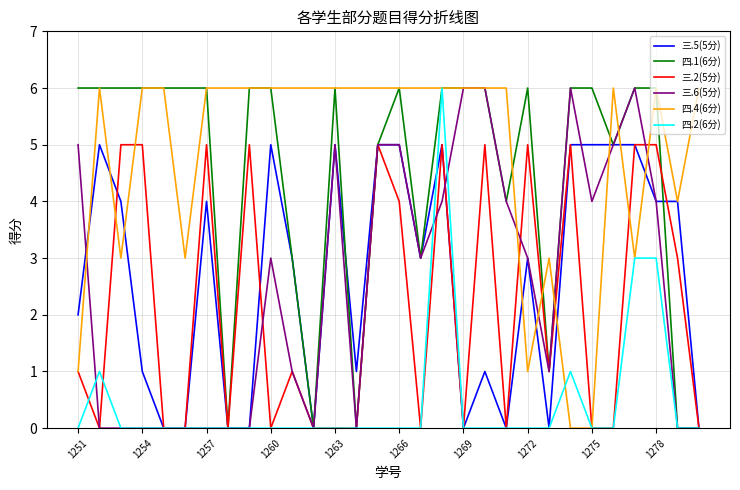

True or false: 四.4(6分) has a value of 2 at 1275.

False